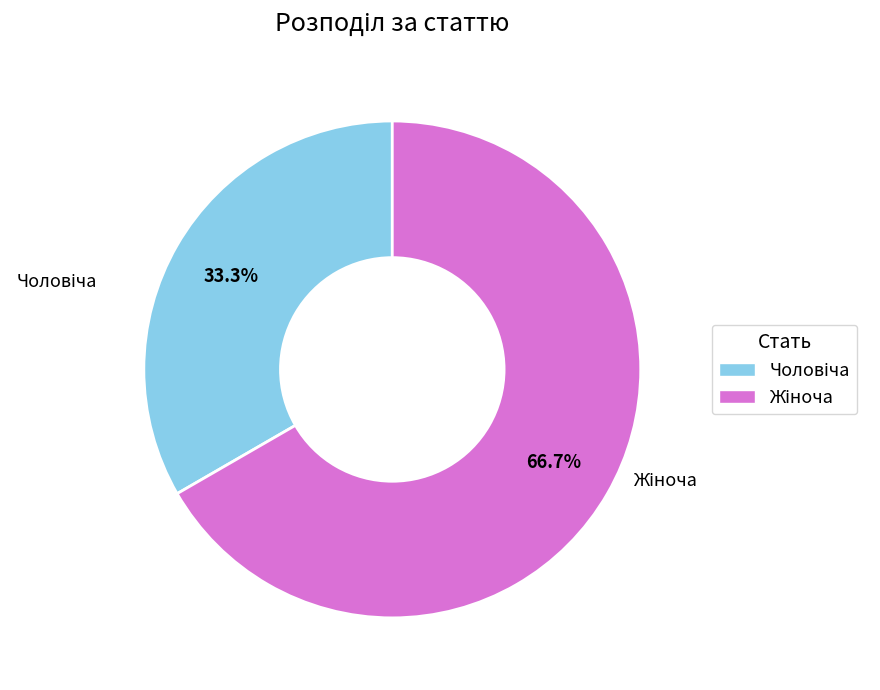

To the nearest percent, what is the difference between the largest and smallest slice percentages?

33%